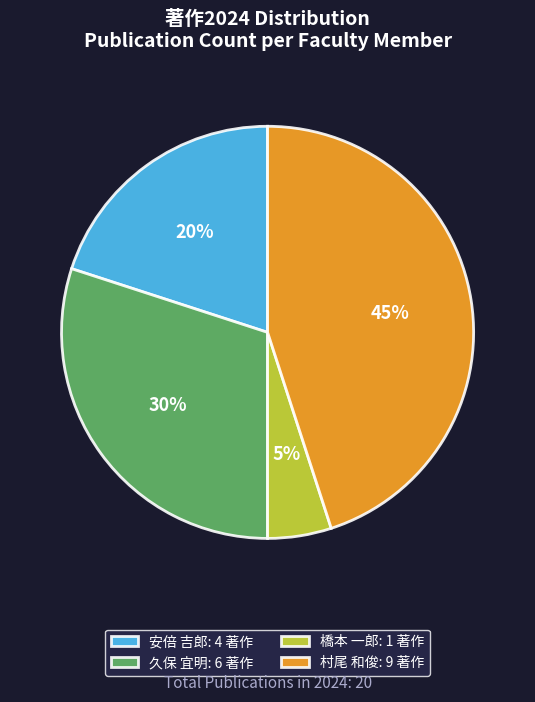

What is the ratio of the value at 久保 宜明: 6 著作 to the value at 安倍 吉郎: 4 著作?

1.5